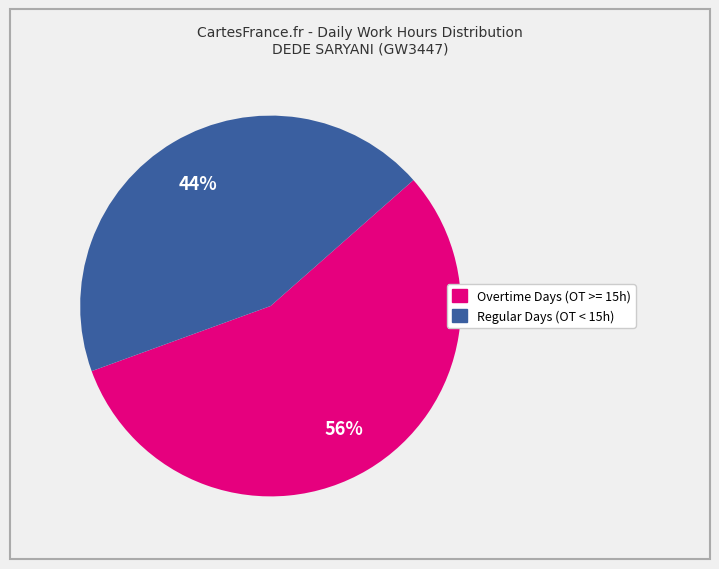

To the nearest percent, what is the average slice percentage?

50%